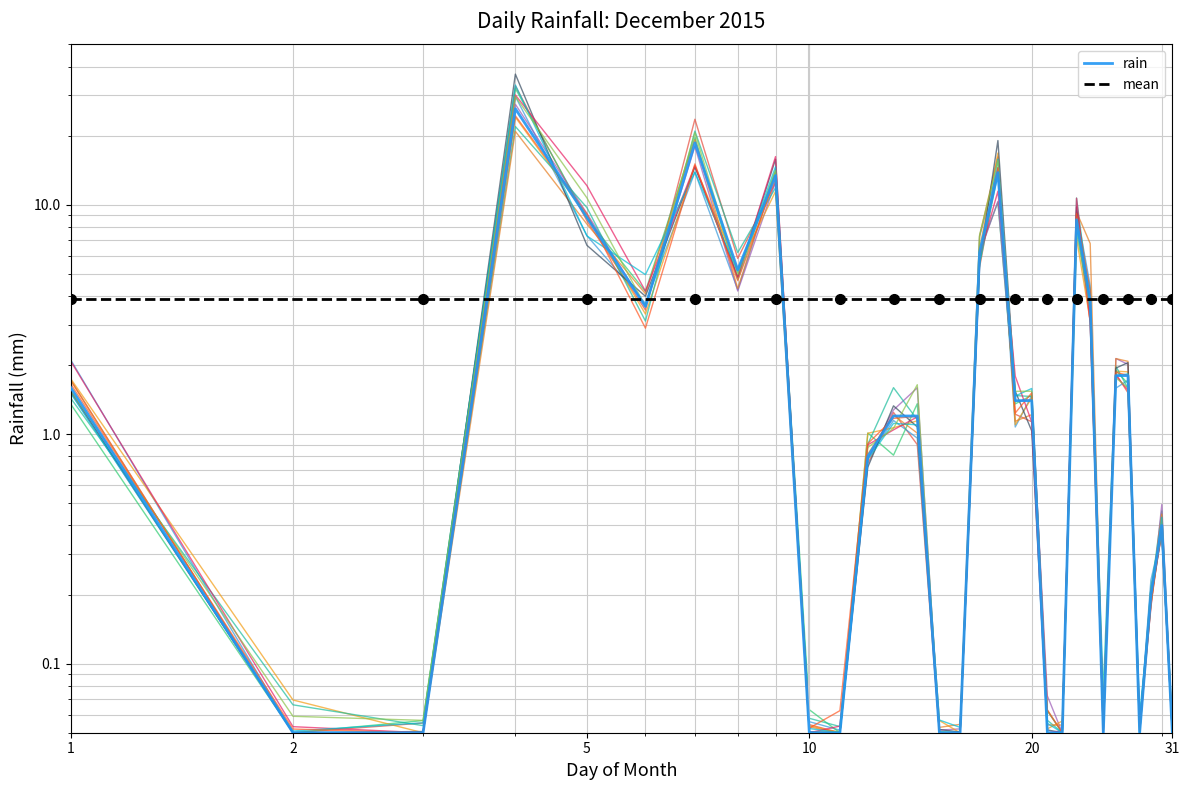

What is the change in value from 2015-12-14 to 2015-12-16?

-1.1